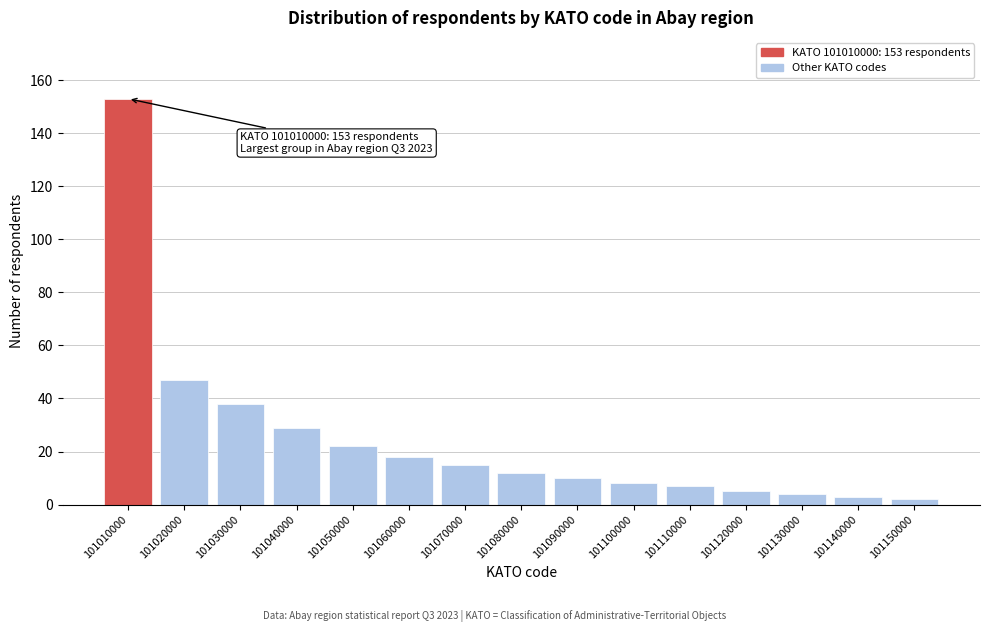

Reading left to right, extract all data points from this chart.

153	47	38	29	22	18	15	12	10	8	7	5	4	3	2